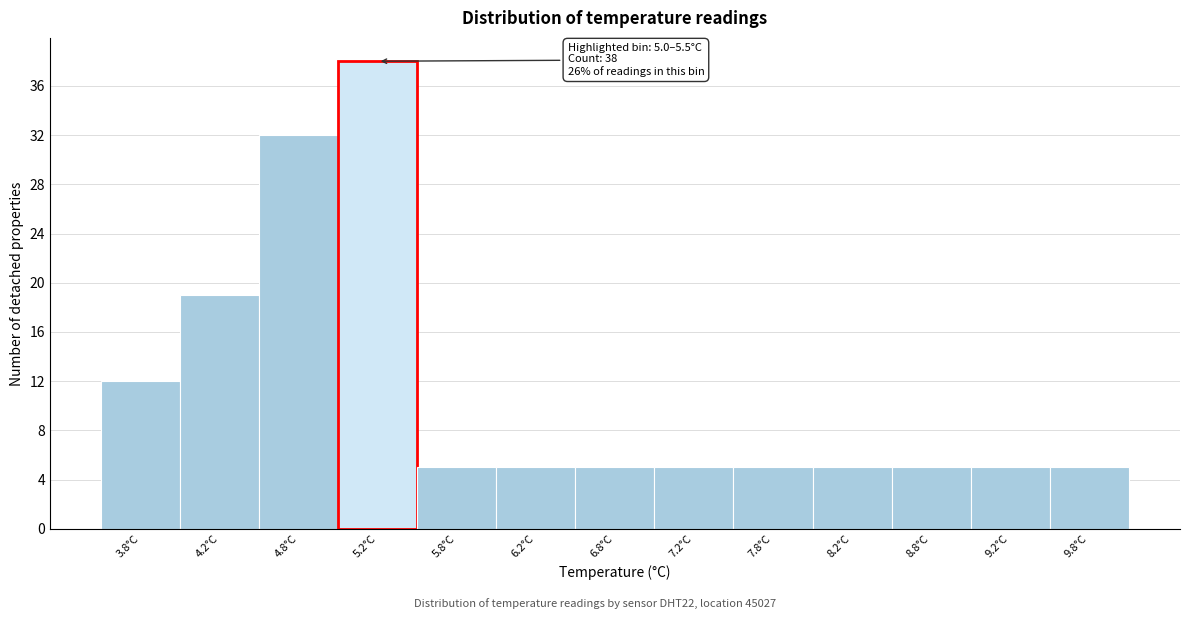

Over which range of the x-axis is the bar tallest?

5.0 to 5.5